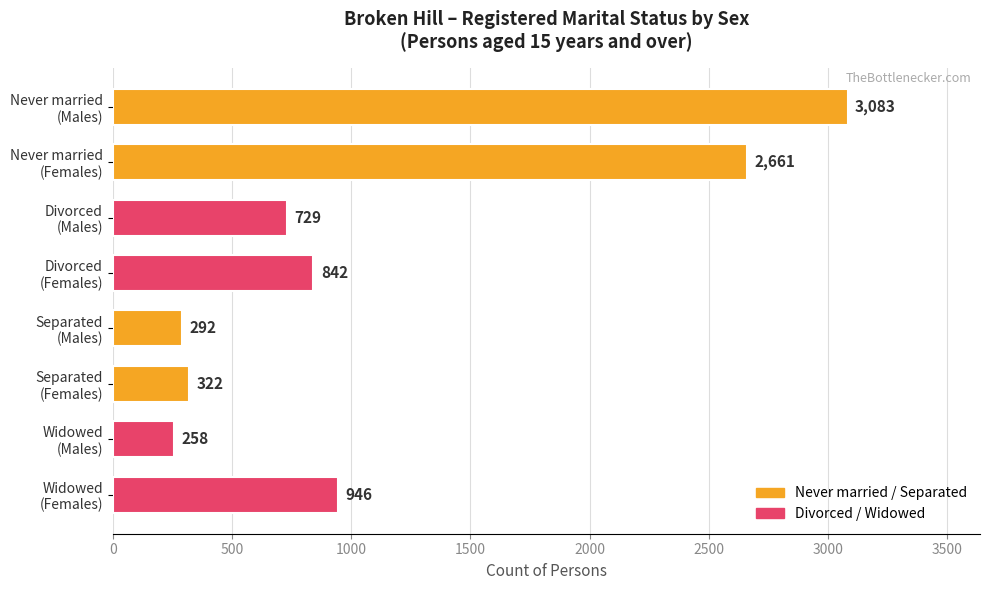

How many distinct data groups are displayed?

1